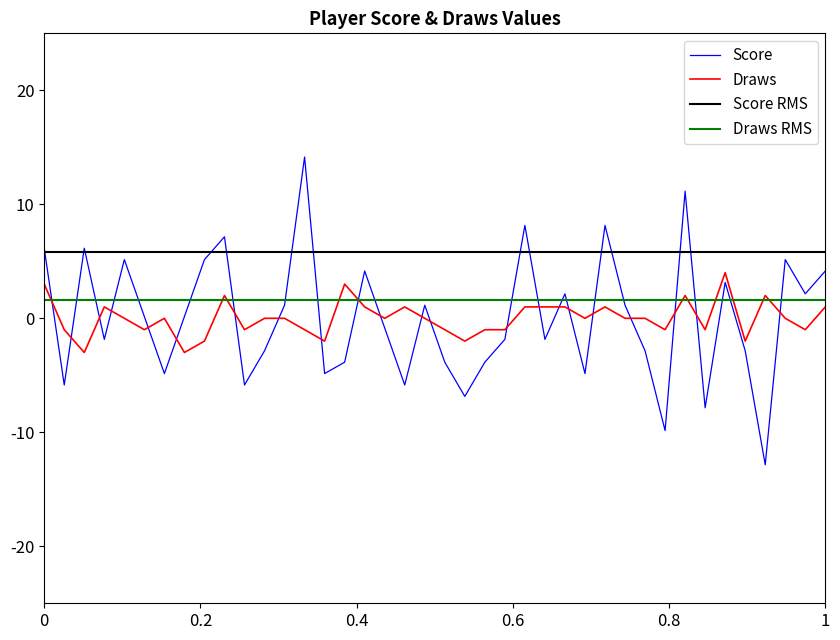

After their last crossing, which series has the higher values: Score or Draws?

Score